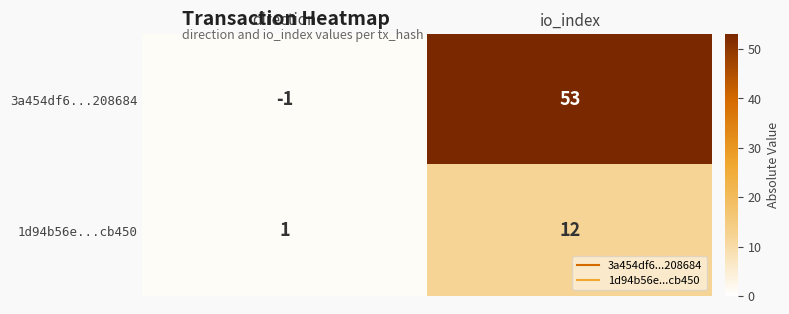

Which series changed the most between direction and io_index?

3a454df6...208684